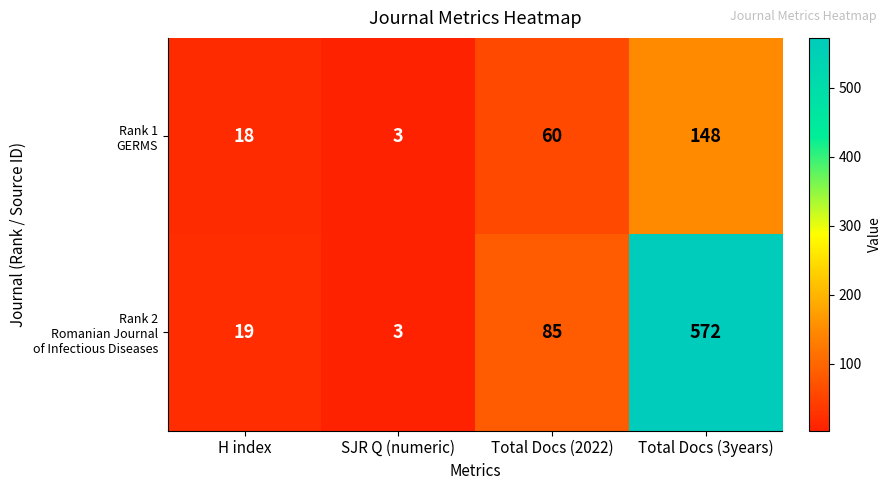

What is the spread (max minus min) of values at Total Docs (3years)?

424